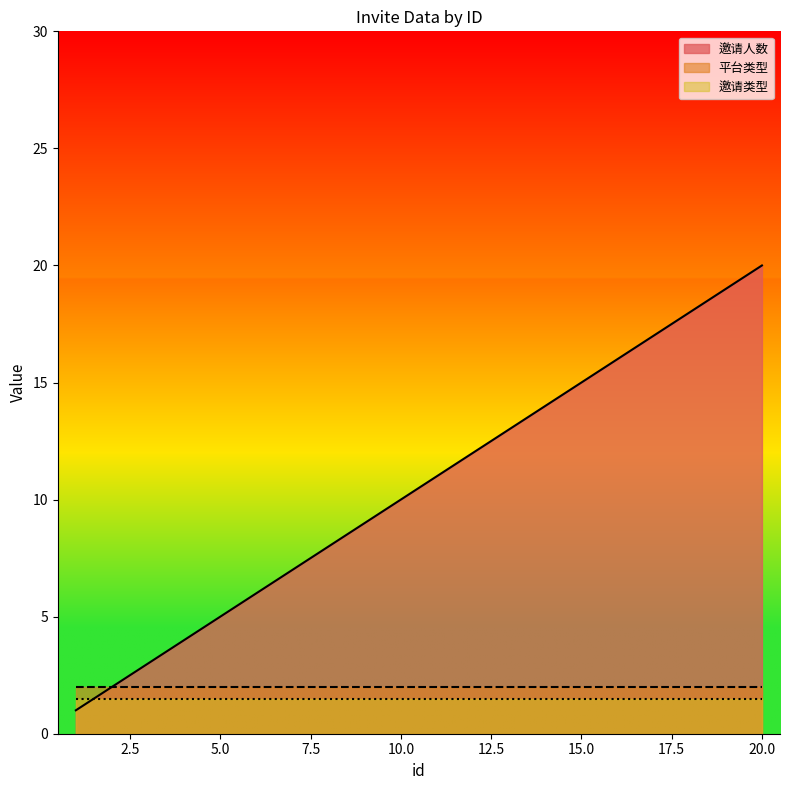

Which category has the lowest value across all series?

1